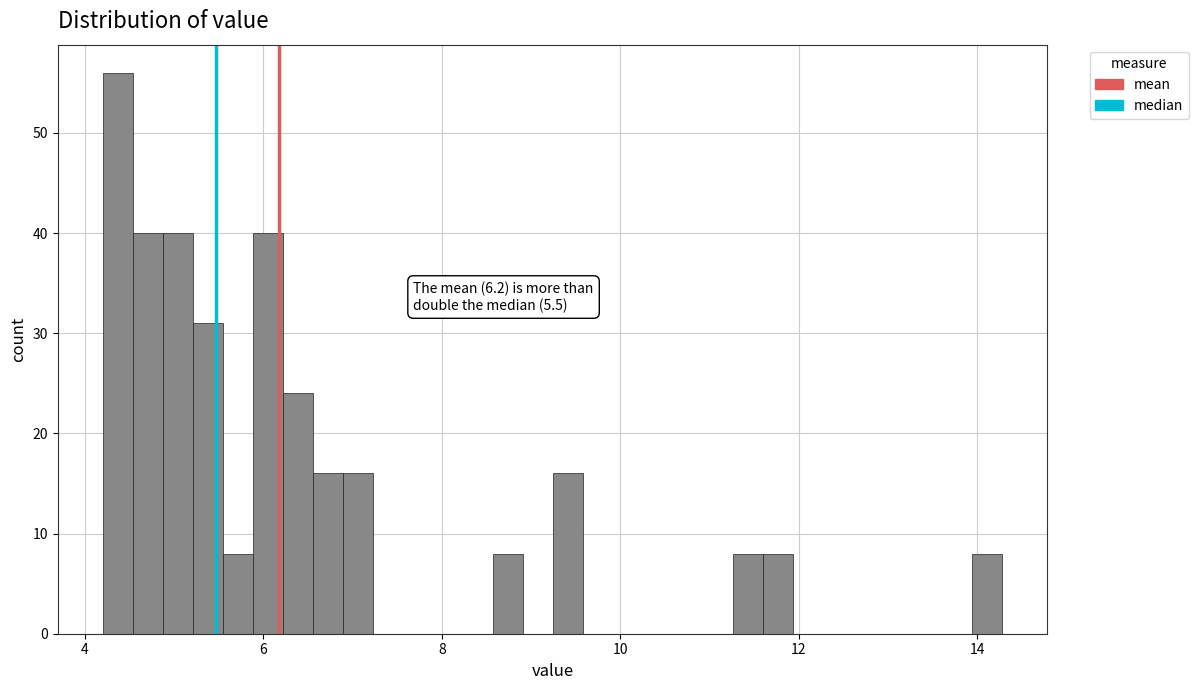

Read against the x-axis, roughly where is the centre of the tallest bar?

4.4